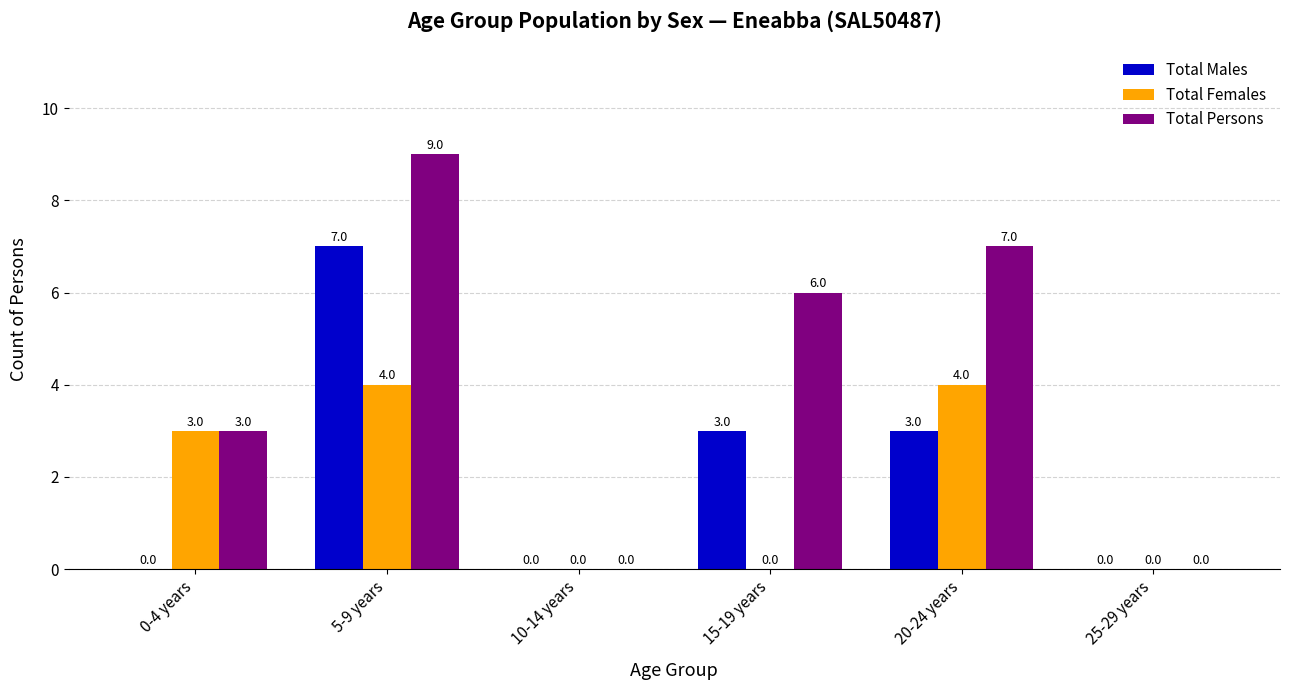

At which category is the sum across all series the highest?

5-9 years